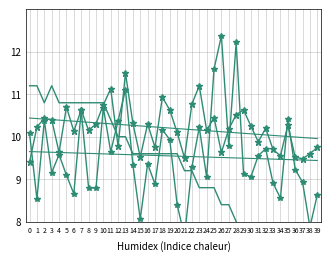

At 2, list the series in order from smallest to largest.

trend_P1, SDS_P1_scaled, trend_P2, SDS_P2, Temp_scaled